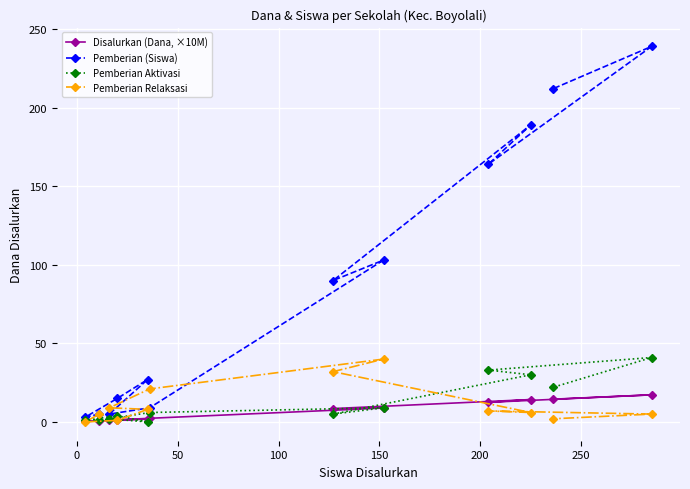

Which series has the largest range (max minus min)?

Pemberian (Siswa)